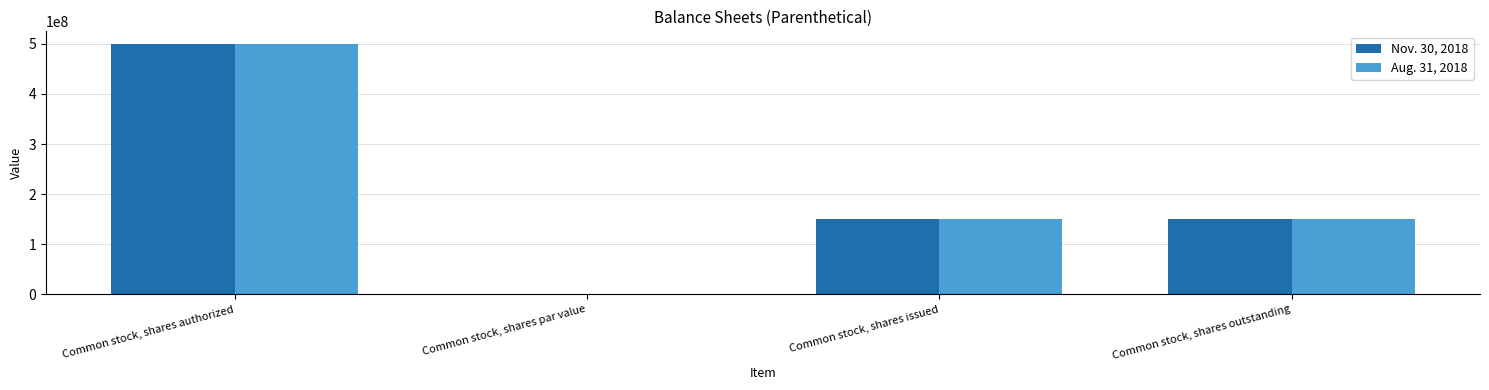

Is it true that Nov. 30, 2018 equals 105019173.7 at Common stock, shares outstanding?

False